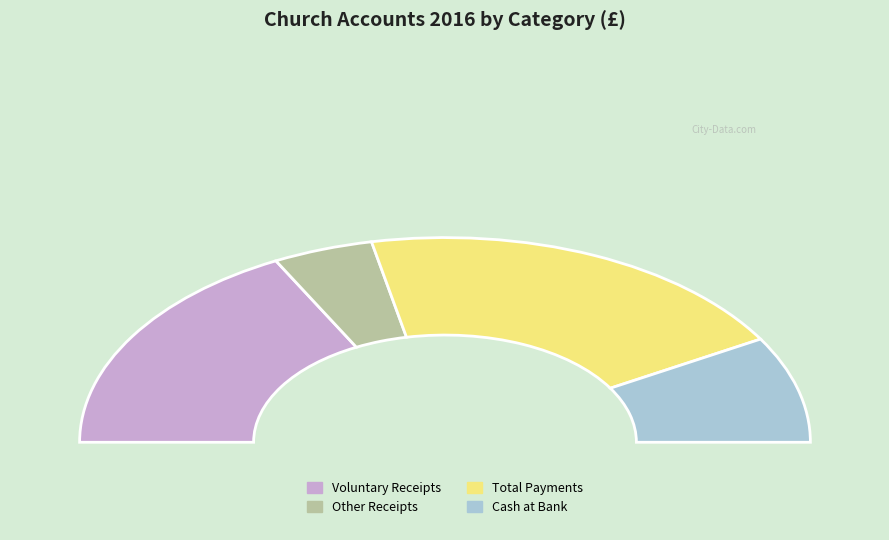

Which slice is the smallest?

Other Receipts